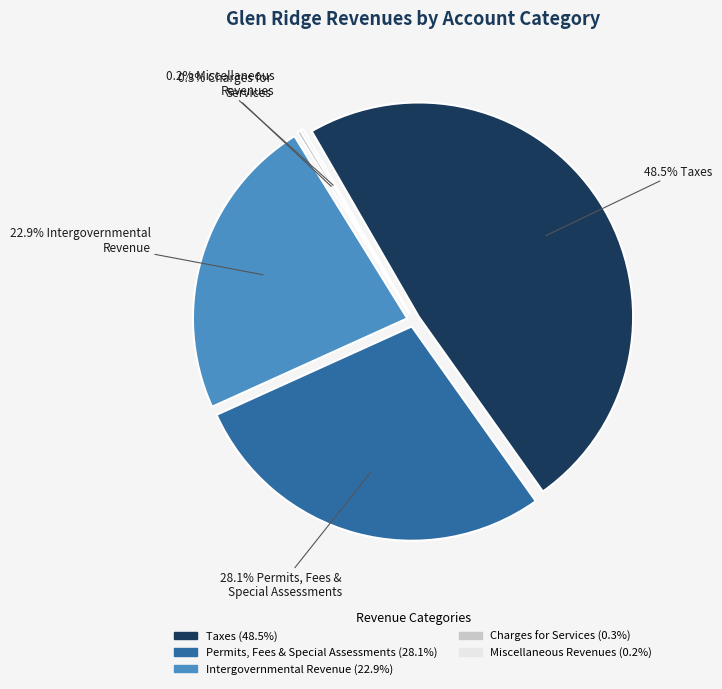

To the nearest percent, what is the difference between the Intergovernmental Revenue and Permits, Fees, and Special Assessments slice percentages?

5%